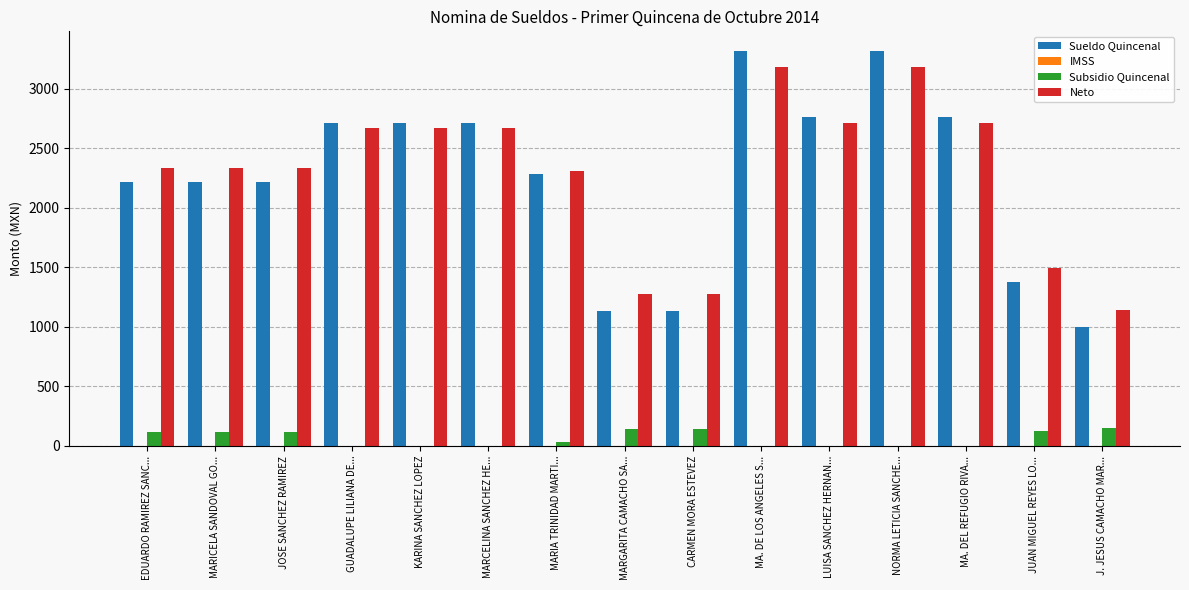

Which series changed the most between MARICELA SANDOVAL GO... and MARCELINA SANCHEZ HE...?

Sueldo Quincenal